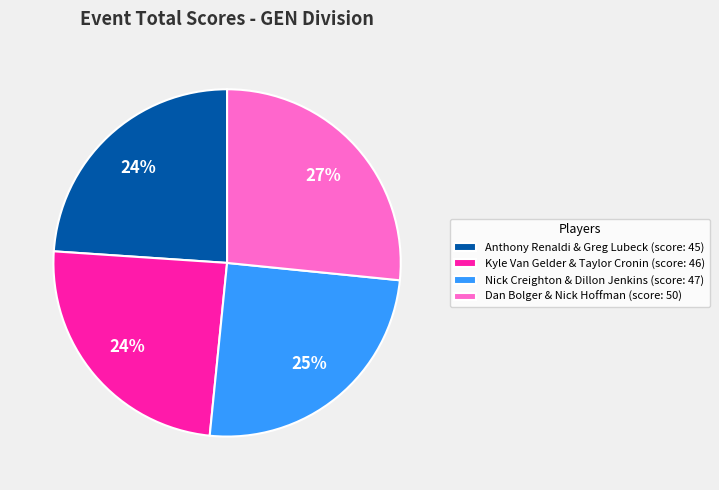

What is the ratio of the value at Dan Bolger & Nick Hoffman to the value at Nick Creighton & Dillon Jenkins?

1.1